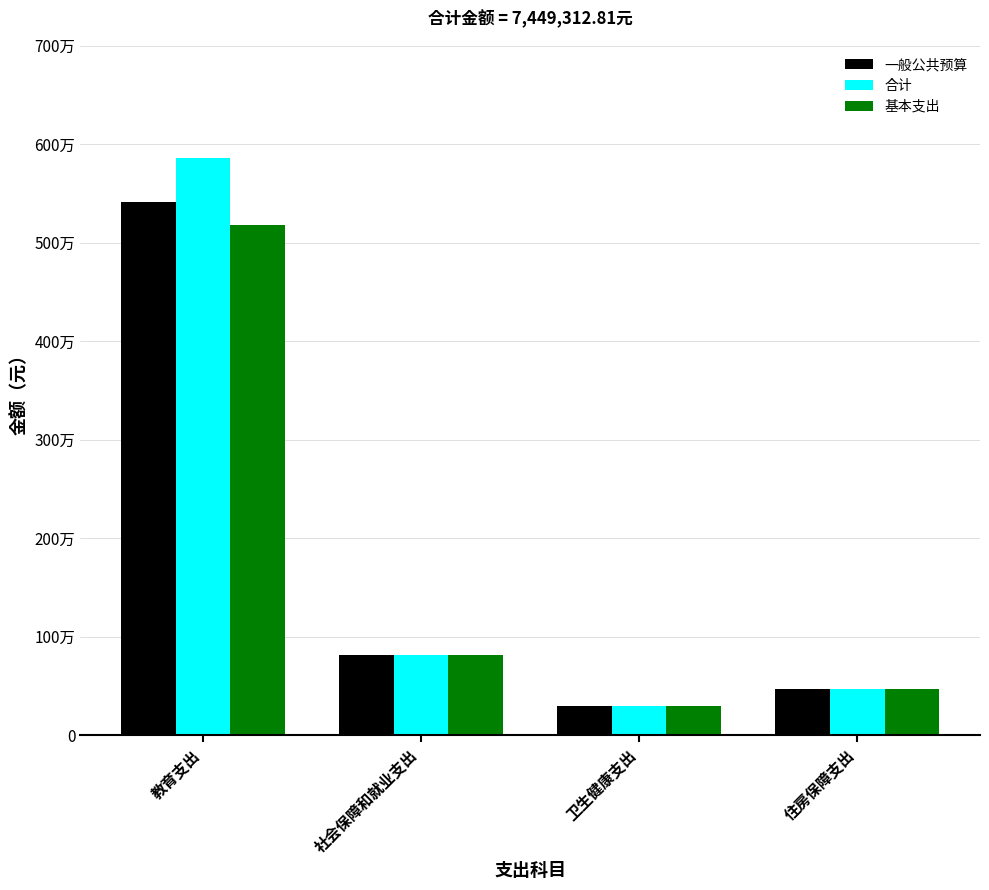

What are all the series names shown in the legend?

一般公共预算, 合计, 基本支出